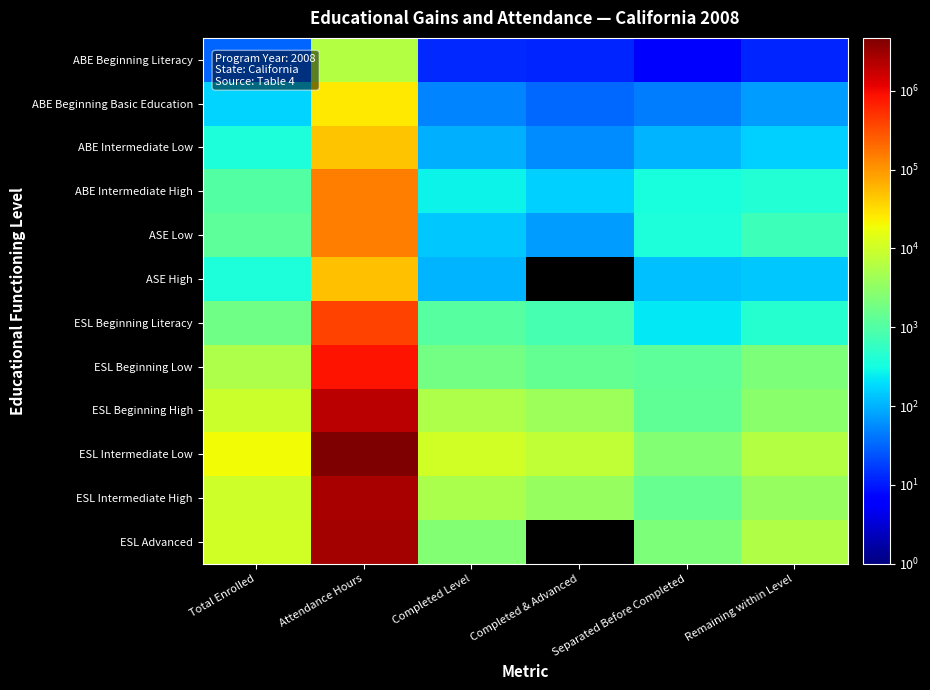

What is the smallest value displayed?

7.0